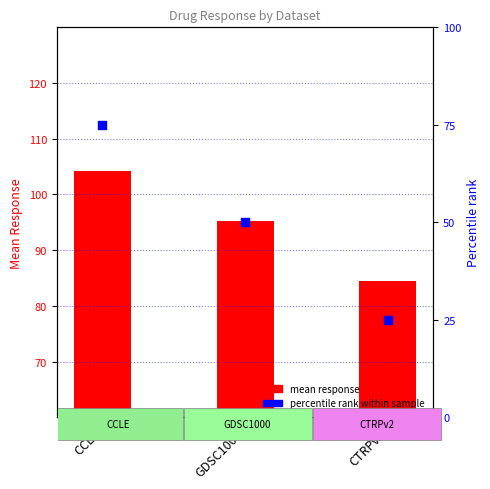

What is the total value across all series at CCLE?

179.2